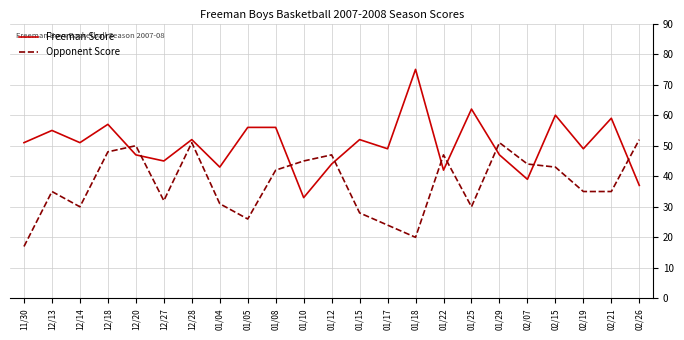

Which series ends up on top after the final intersection of Opponent Score and Freeman Score?

Opponent Score